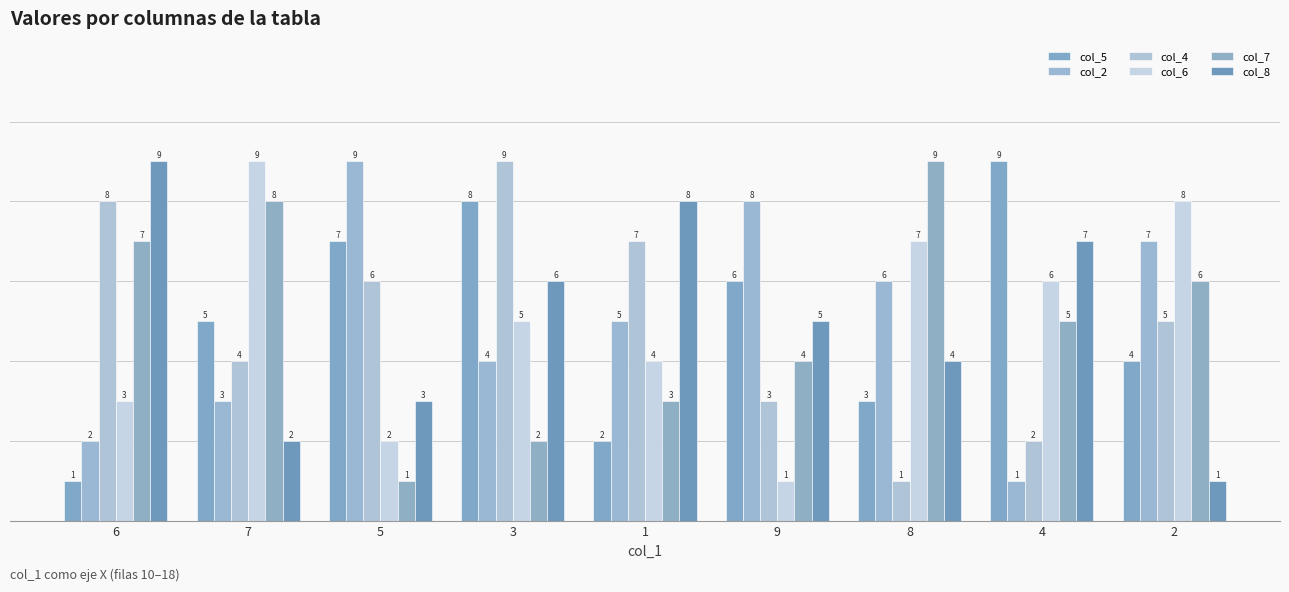

What is the lowest value of the col_8 series?

1